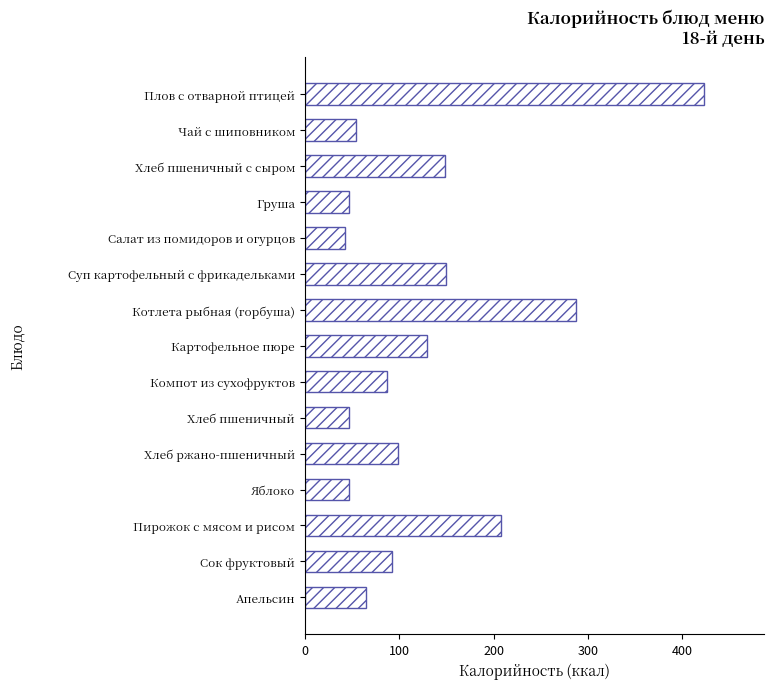

What is the label of the 1st bar from the bottom?

Апельсин